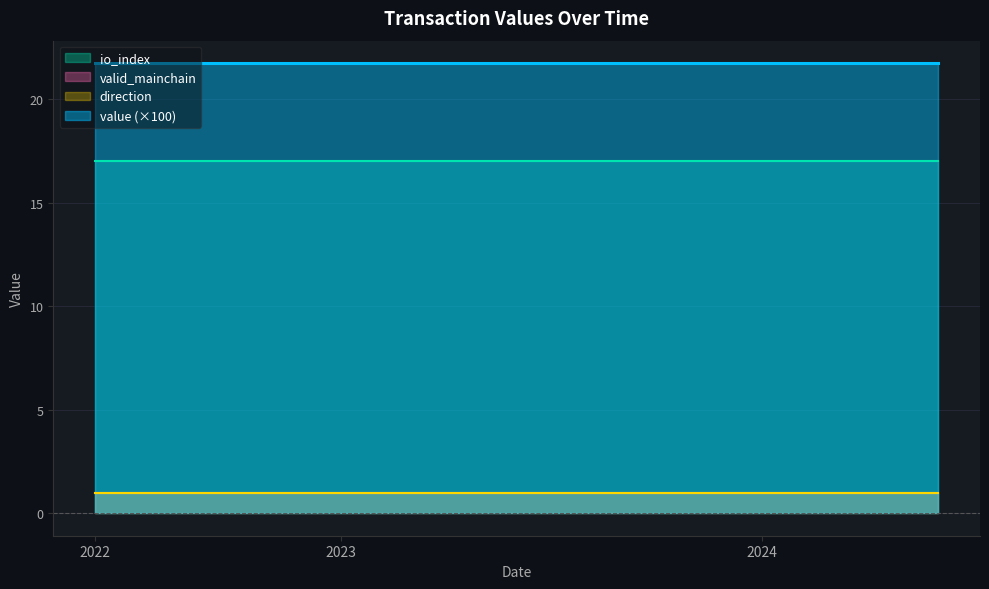

What are all the series names shown in the legend?

value, io_index, valid_mainchain, direction